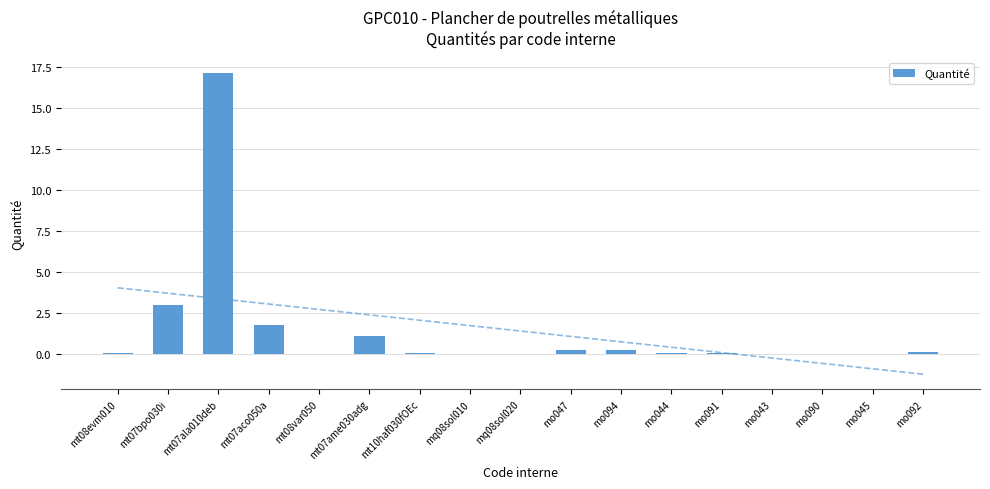

Rank the categories by value from lowest to highest.

mq08sol010, mq08sol020, mt08var050, mo045, mo043, mo090, mo044, mo091, mt10haf030fOEc, mt08evm010, mo092, mo047, mo094, mt07ame030adg, mt07aco050a, mt07bpo030i, mt07ala010deb